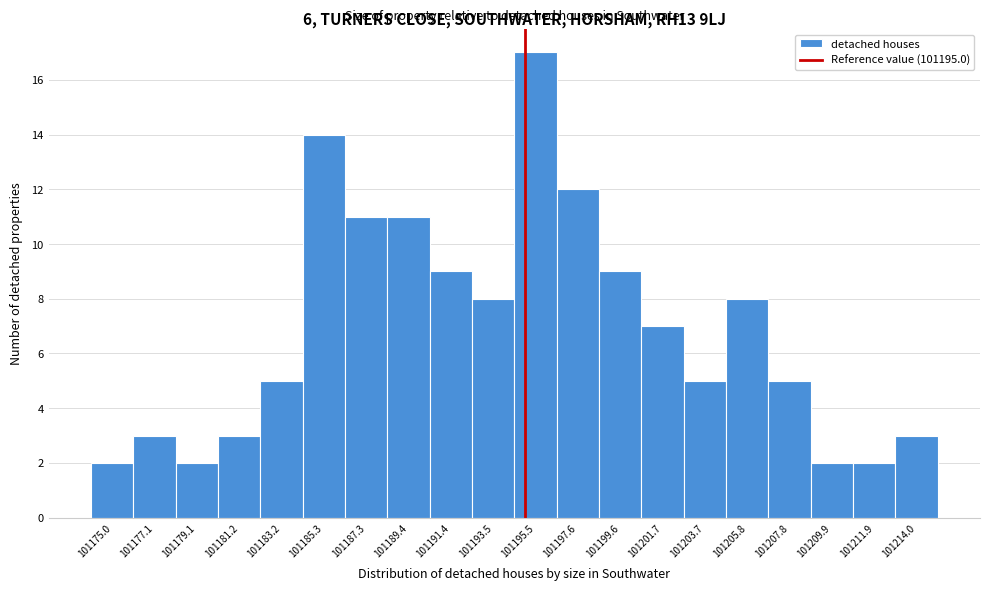

How tall is the bar that spans 101206.80 to 101208.85 on the x-axis? Neither the bar edges nor the heights are printed on the chart, so give them approximately, as read against the axes.

5